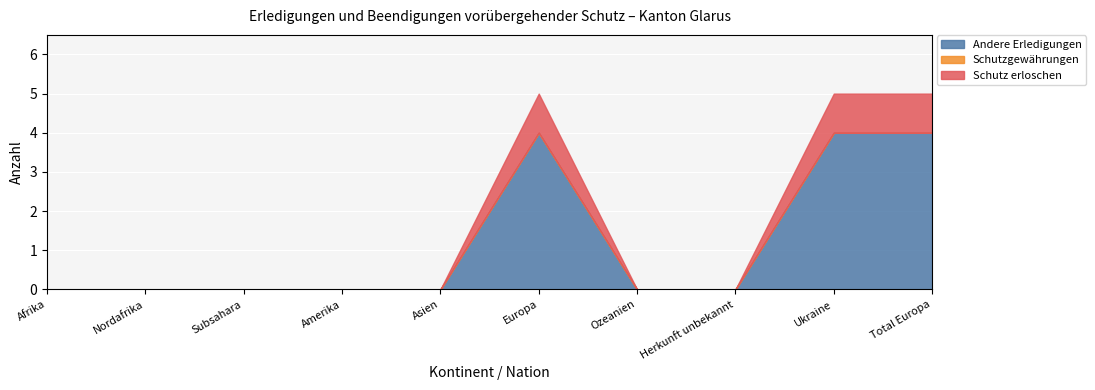

Reading right to left, extract all data points from this chart.

Andere Erledigungen: Total Europa=4	Ukraine=4	Herkunft unbekannt=0	Ozeanien=0	Europa=4	Asien=0	Amerika=0	Subsahara=0	Nordafrika=0	Afrika=0
Schutzgewährungen: Total Europa=0	Ukraine=0	Herkunft unbekannt=0	Ozeanien=0	Europa=0	Asien=0	Amerika=0	Subsahara=0	Nordafrika=0	Afrika=0
Schutz erloschen: Total Europa=1	Ukraine=1	Herkunft unbekannt=0	Ozeanien=0	Europa=1	Asien=0	Amerika=0	Subsahara=0	Nordafrika=0	Afrika=0